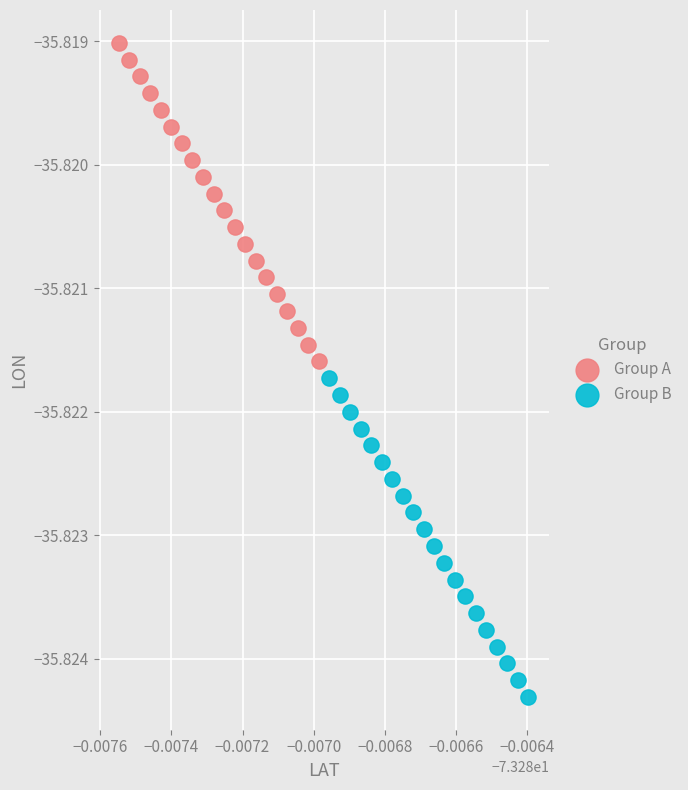

Which series has the largest Y range (max minus min)?

Group B